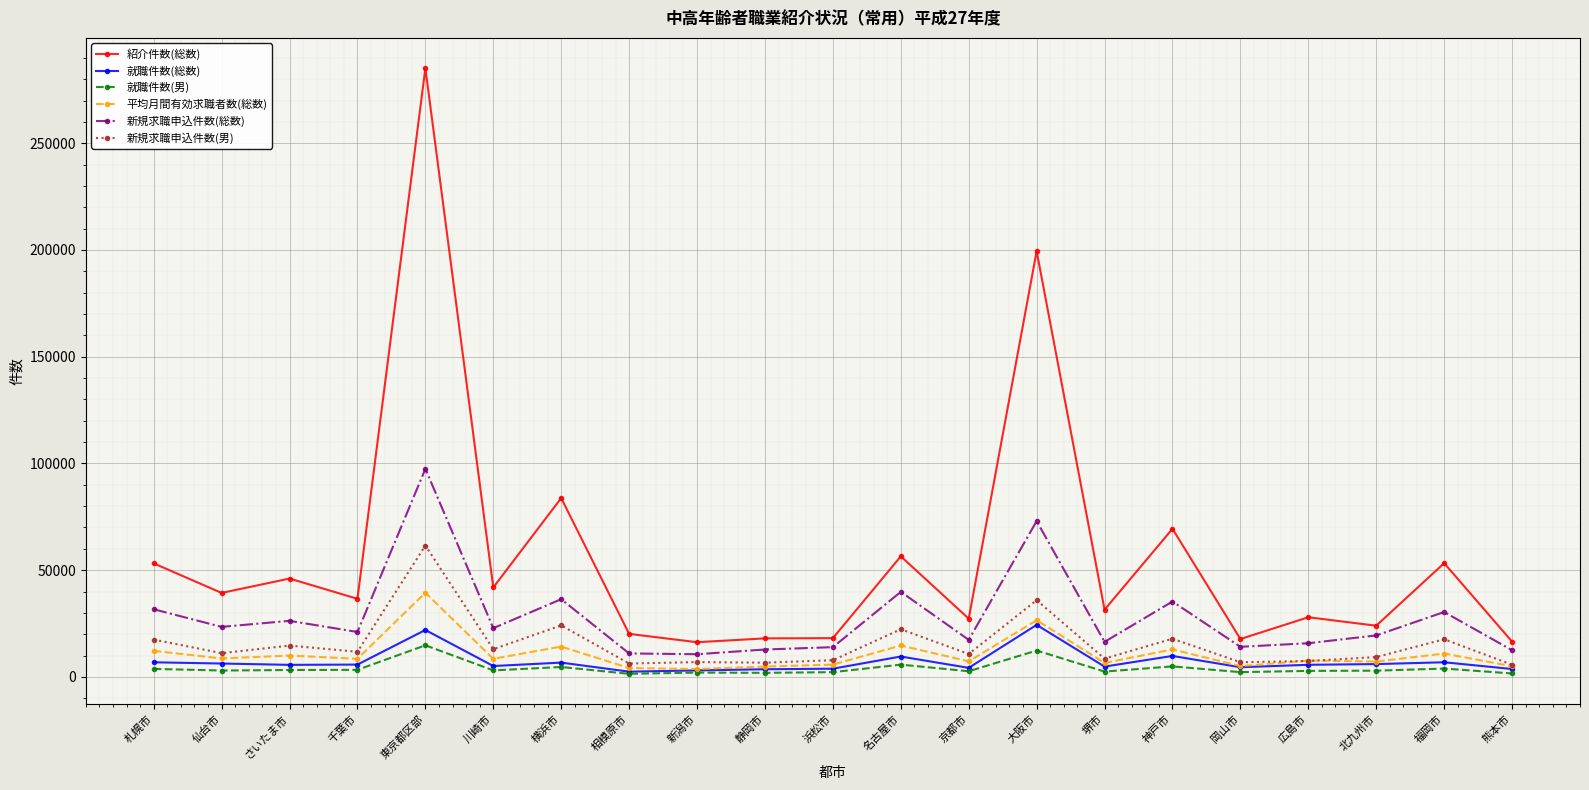

True or false: 就職件数(総数) and 紹介件数(総数) intersect in this chart.

False